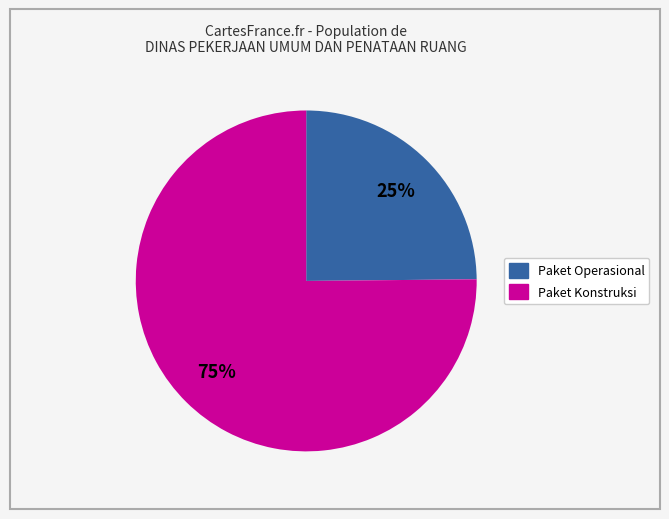

Is there any slice that represents more than half of the pie?

Yes